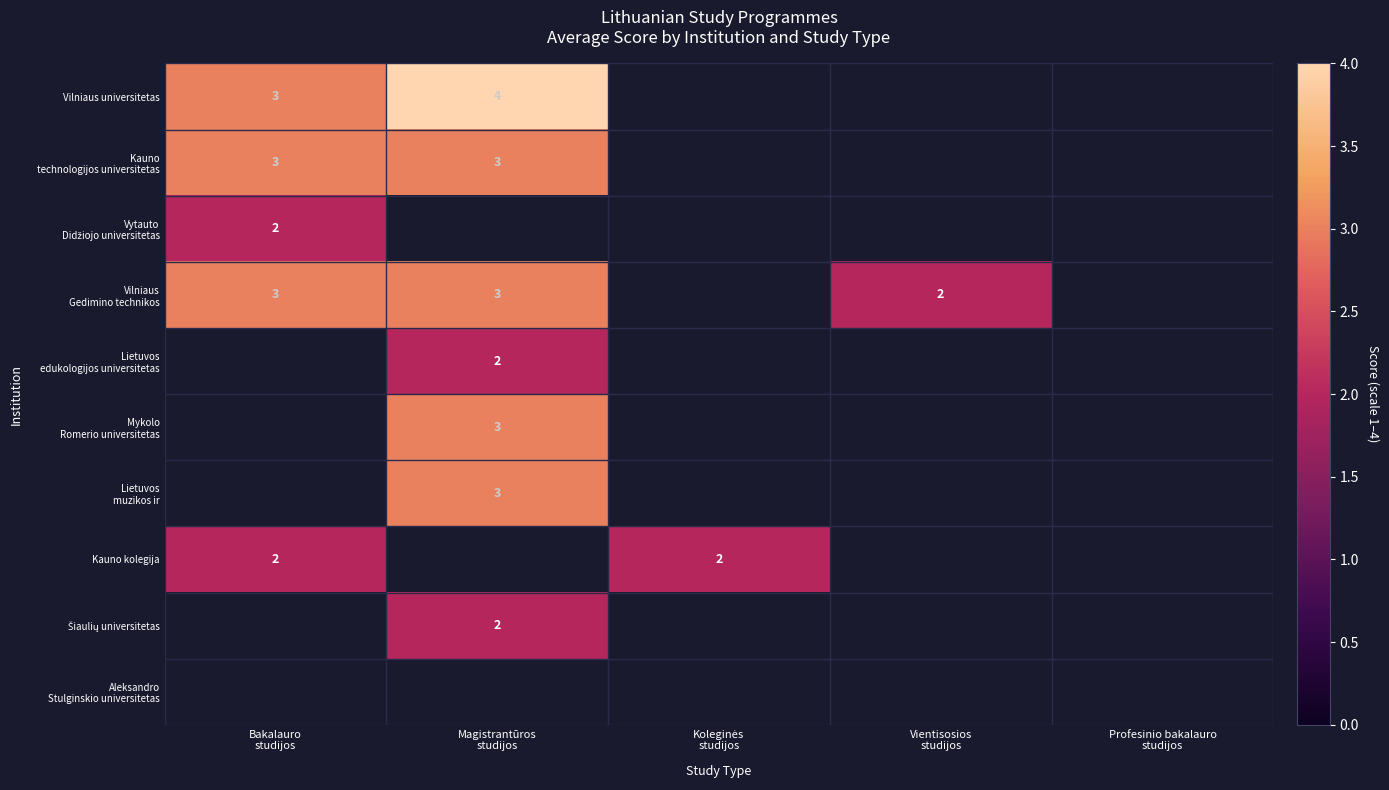

Which label corresponds to the smallest value in the chart?

Bakalauro
studijos